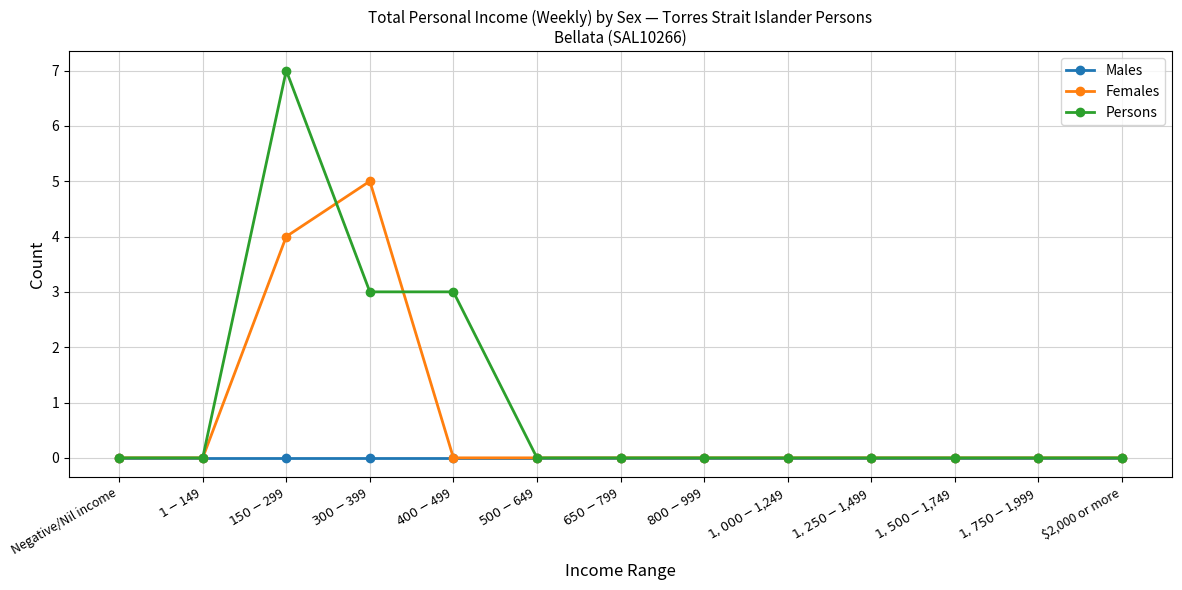

Reading right to left, extract all data points from this chart.

Males: 0	0	0	0	0	0	0	0	0	0	0	0	0
Females: 0	0	0	0	0	0	0	0	0	5	4	0	0
Persons: 0	0	0	0	0	0	0	0	3	3	7	0	0